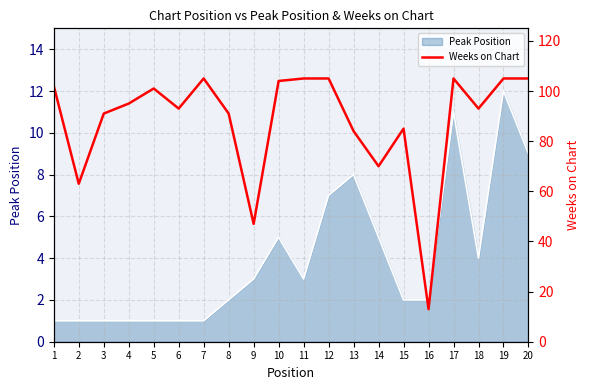

What is the sum of all values?

1762